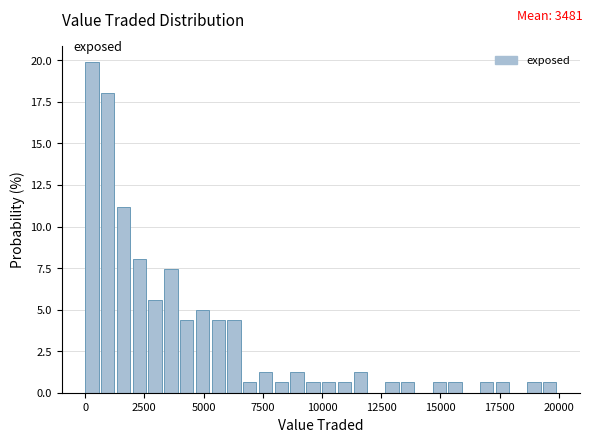

Around what value on the x-axis is the tallest bar? Give the approximate position of its centre, as read against the axis.

500